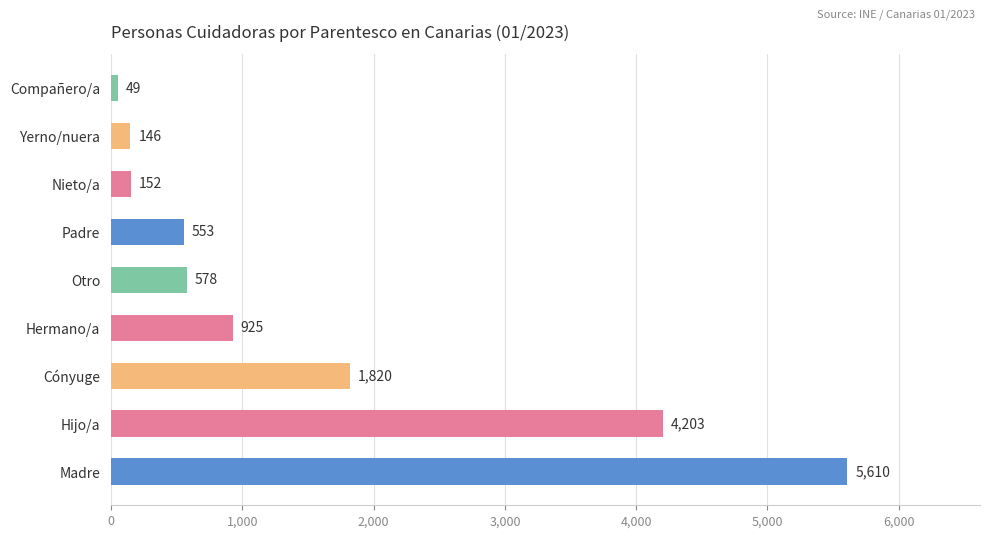

Reading bottom to top, extract all data points from this chart.

Madre=5610	Hijo/a=4203	Cónyuge=1820	Hermano/a=925	Otro=578	Padre=553	Nieto/a=152	Yerno/nuera=146	Compañero/a=49